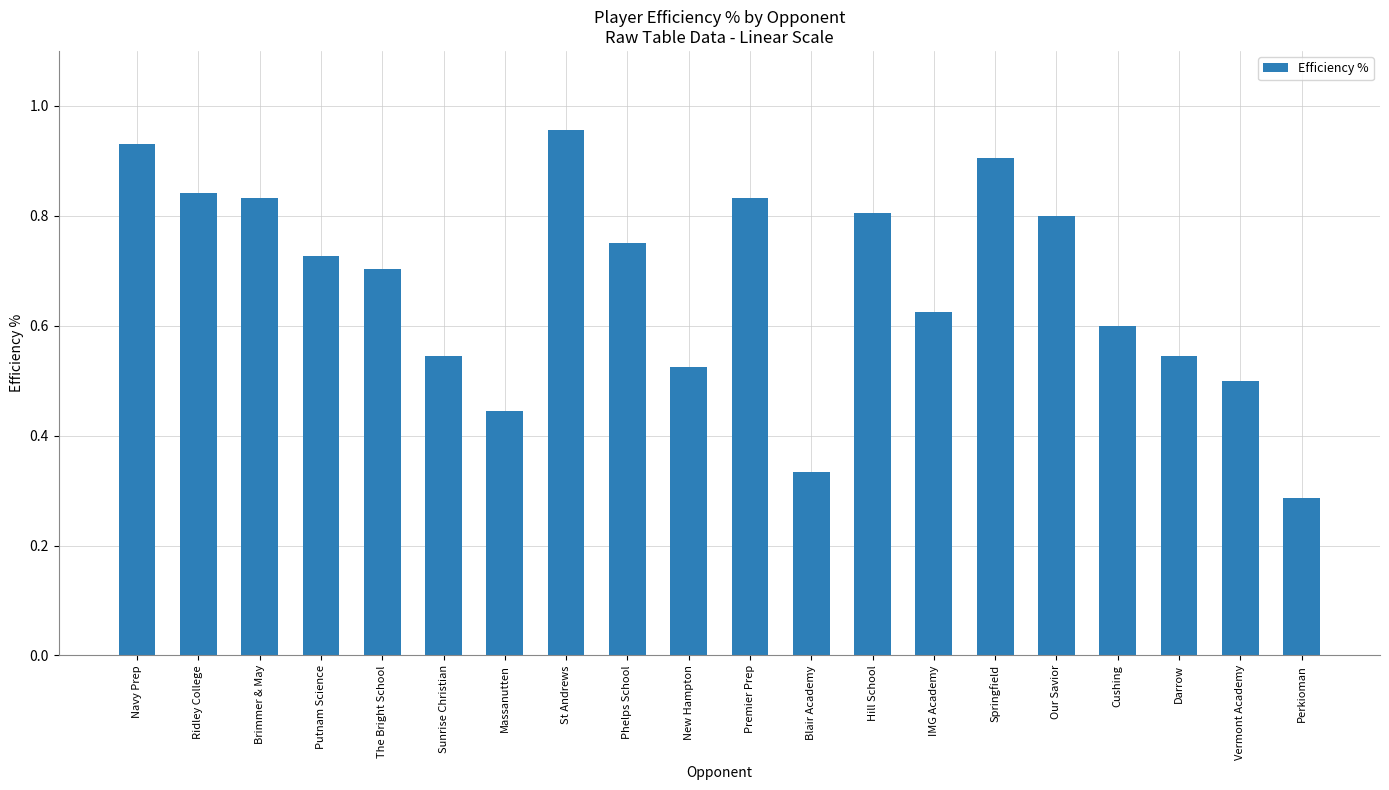

How many distinct data groups are displayed?

1